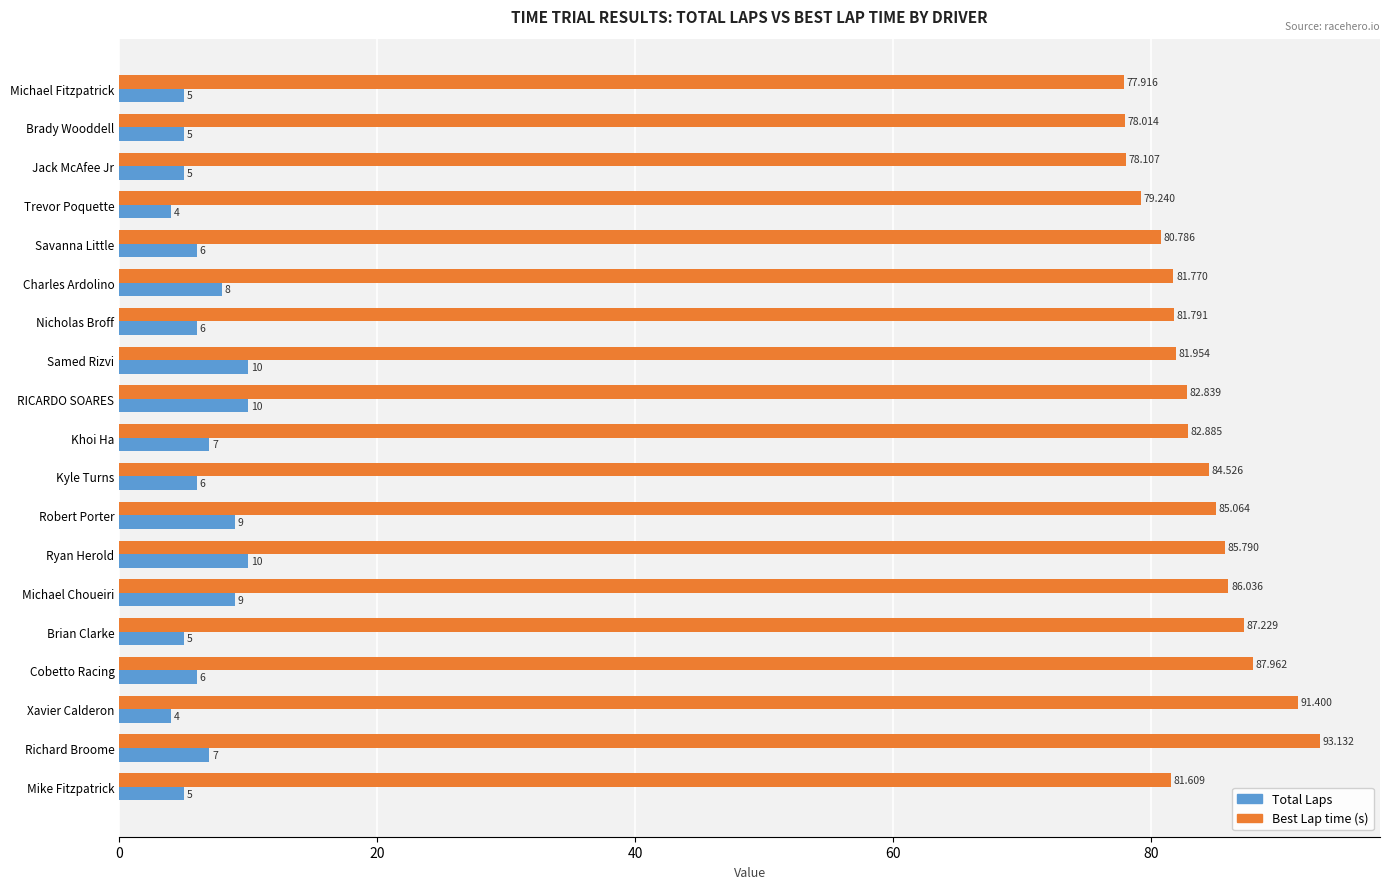

What is the difference between the maximum and second lowest values in the Best Lap time (s) series?

15.1